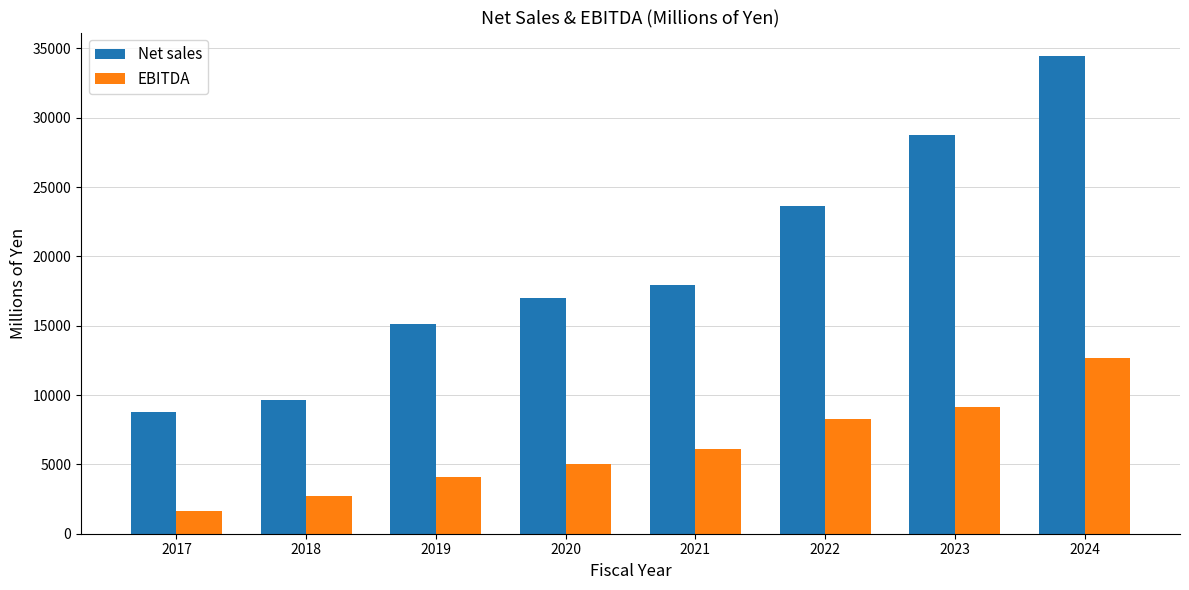

What is the smallest value displayed?

1626